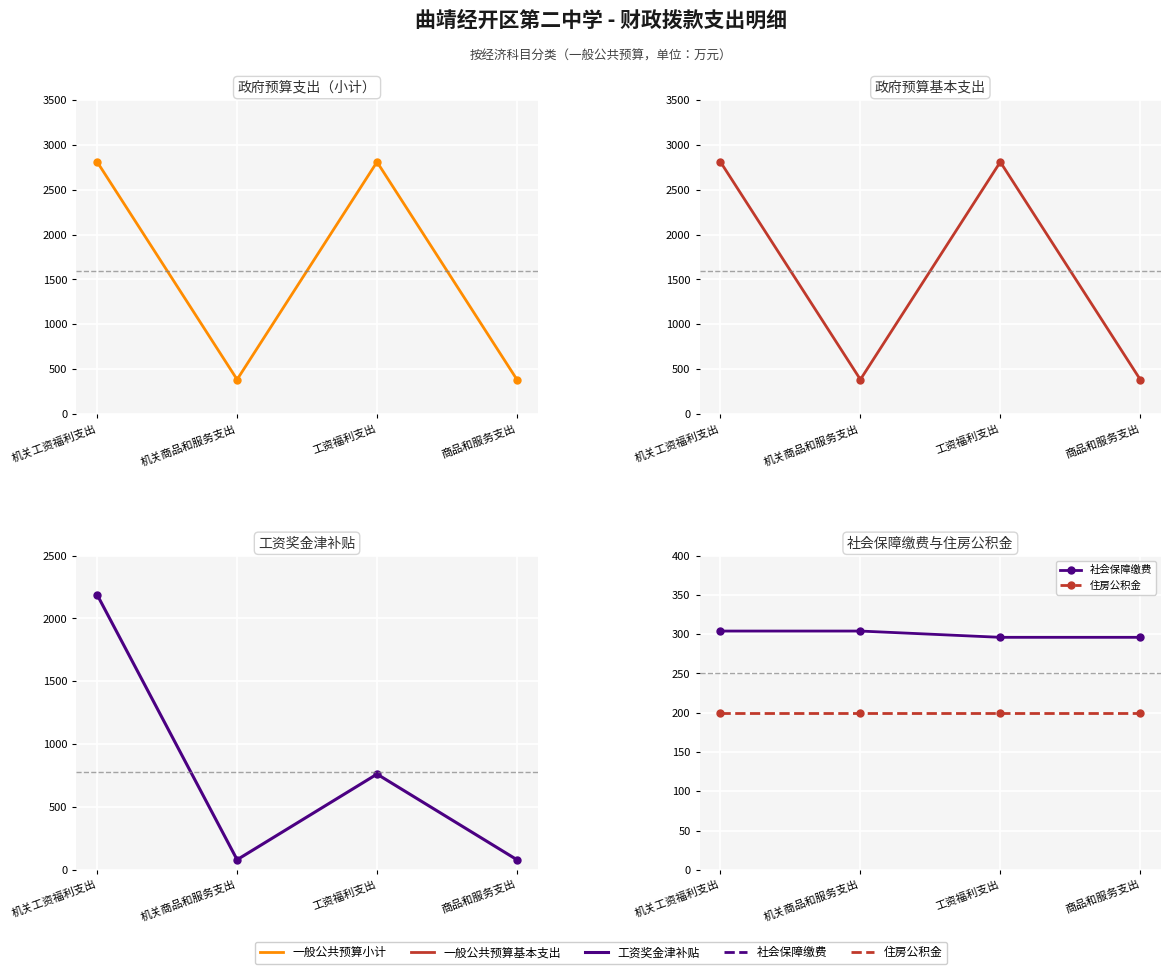

At how many categories does at least one series exceed 686?

2